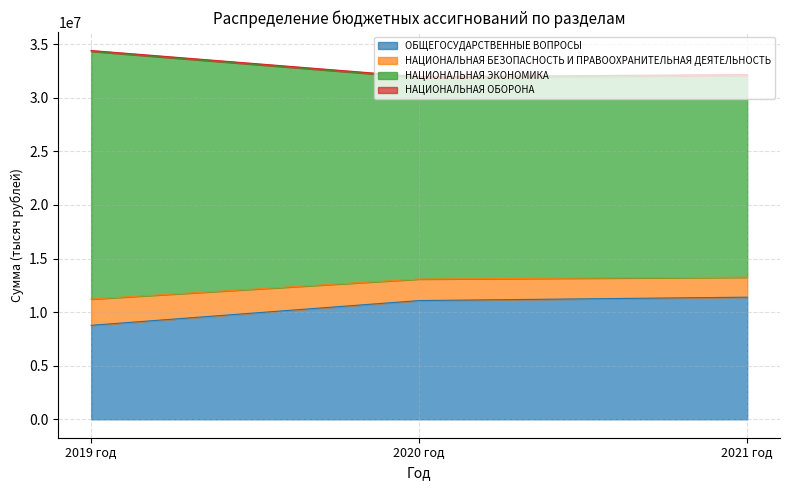

Rank the categories by НАЦИОНАЛЬНАЯ ЭКОНОМИКА value from highest to lowest.

2019 год, 2021 год, 2020 год